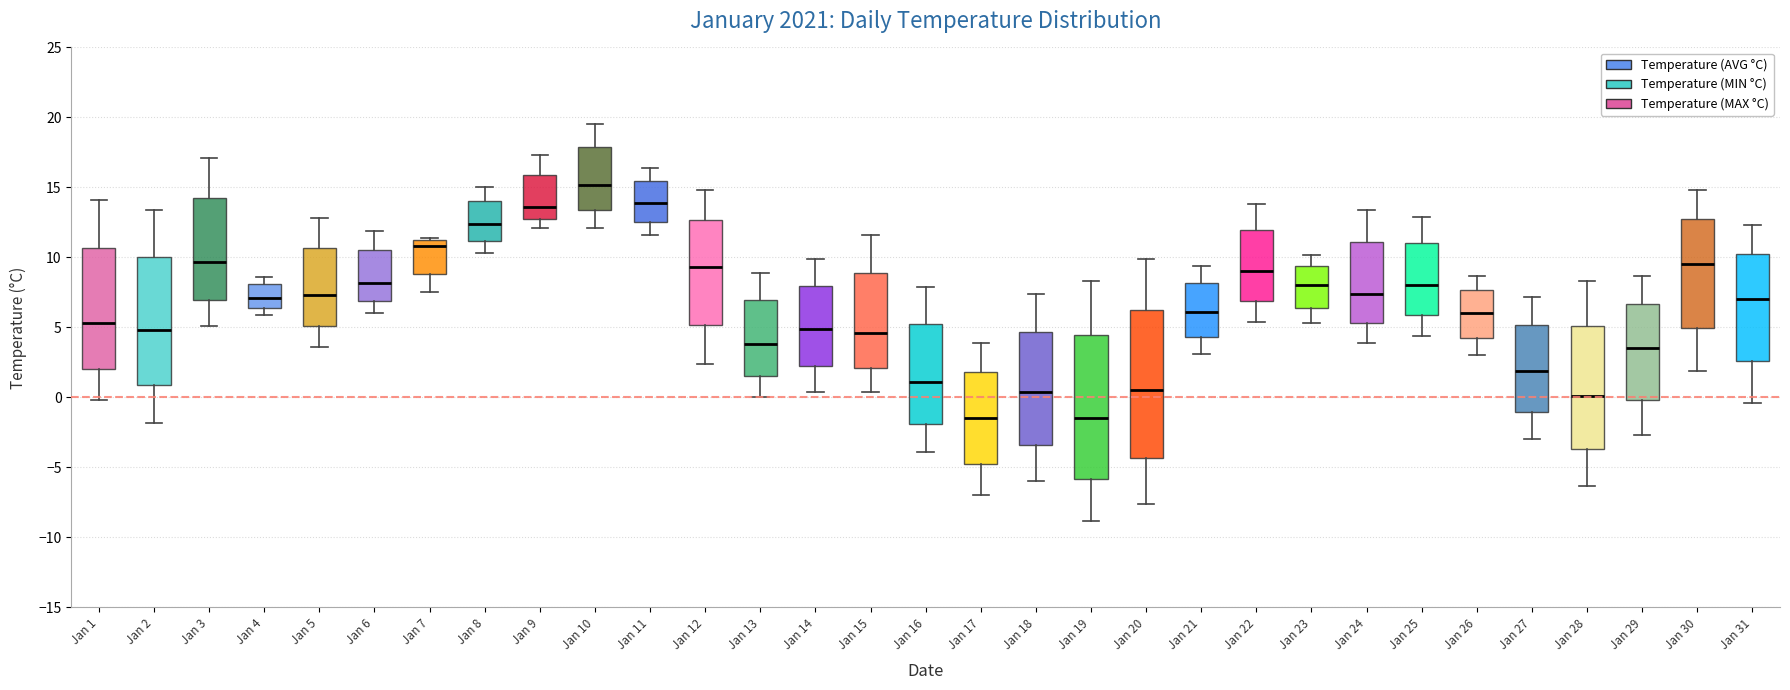

Reading left to right, transcribe this box plot: for each box, give where its median line is, the range the box spans, and where its two whiskers end, as read against the y-axis. The values are not printed on the chart, so give them approximately, as read against the axis.

Jan 1: median 5.5, box 2.0 to 10.5, whiskers 0.0 to 14.0
Jan 2: median 5.0, box 1.0 to 10.0, whiskers -2.0 to 13.5
Jan 3: median 9.5, box 7.0 to 14.0, whiskers 5.0 to 17.0
Jan 4: median 7.0, box 6.5 to 8.0, whiskers 6.0 to 8.5
Jan 5: median 7.5, box 5.0 to 10.5, whiskers 3.5 to 13.0
Jan 6: median 8.0, box 7.0 to 10.5, whiskers 6.0 to 12.0
Jan 7: median 11.0 (just below the box's upper edge), box 9.0 to 11.0, whiskers 7.5 to 11.5
Jan 8: median 12.5, box 11.0 to 14.0, whiskers 10.5 to 15.0
Jan 9: median 13.5, box 12.5 to 16.0, whiskers 12.0 to 17.5
Jan 10: median 15.0, box 13.5 to 18.0, whiskers 12.0 to 19.5
Jan 11: median 14.0, box 12.5 to 15.5, whiskers 11.5 to 16.5
Jan 12: median 9.5, box 5.0 to 12.5, whiskers 2.5 to 15.0
Jan 13: median 4.0, box 1.5 to 7.0, whiskers 0.0 to 9.0
Jan 14: median 5.0, box 2.0 to 8.0, whiskers 0.5 to 10.0
Jan 15: median 4.5, box 2.0 to 9.0, whiskers 0.5 to 11.5
Jan 16: median 1.0, box -2.0 to 5.5, whiskers -4.0 to 8.0
Jan 17: median -1.5, box -5.0 to 2.0, whiskers -7.0 to 4.0
Jan 18: median 0.5, box -3.5 to 4.5, whiskers -6.0 to 7.5
Jan 19: median -1.5, box -6.0 to 4.5, whiskers -9.0 to 8.5
Jan 20: median 0.5, box -4.5 to 6.0, whiskers -7.5 to 10.0
Jan 21: median 6.0, box 4.5 to 8.0, whiskers 3.0 to 9.5
Jan 22: median 9.0, box 7.0 to 12.0, whiskers 5.5 to 14.0
Jan 23: median 8.0, box 6.5 to 9.5, whiskers 5.5 to 10.0
Jan 24: median 7.5, box 5.5 to 11.0, whiskers 4.0 to 13.5
Jan 25: median 8.0, box 6.0 to 11.0, whiskers 4.5 to 13.0
Jan 26: median 6.0, box 4.0 to 7.5, whiskers 3.0 to 8.5
Jan 27: median 2.0, box -1.0 to 5.0, whiskers -3.0 to 7.0
Jan 28: median 0.0, box -3.5 to 5.0, whiskers -6.5 to 8.5
Jan 29: median 3.5, box 0.0 to 6.5, whiskers -2.5 to 8.5
Jan 30: median 9.5, box 5.0 to 13.0, whiskers 2.0 to 15.0
Jan 31: median 7.0, box 2.5 to 10.5, whiskers -0.5 to 12.5